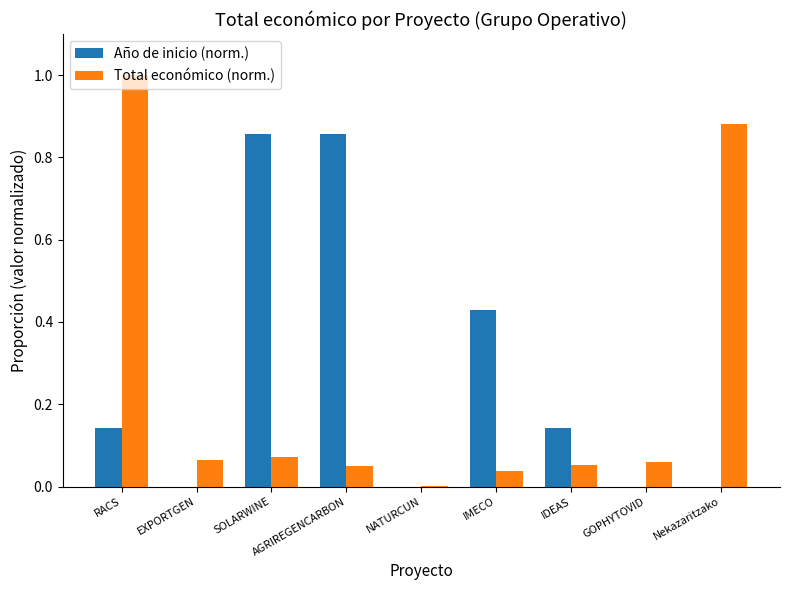

What are all the series names shown in the legend?

Año de inicio (norm.), Total económico (norm.)